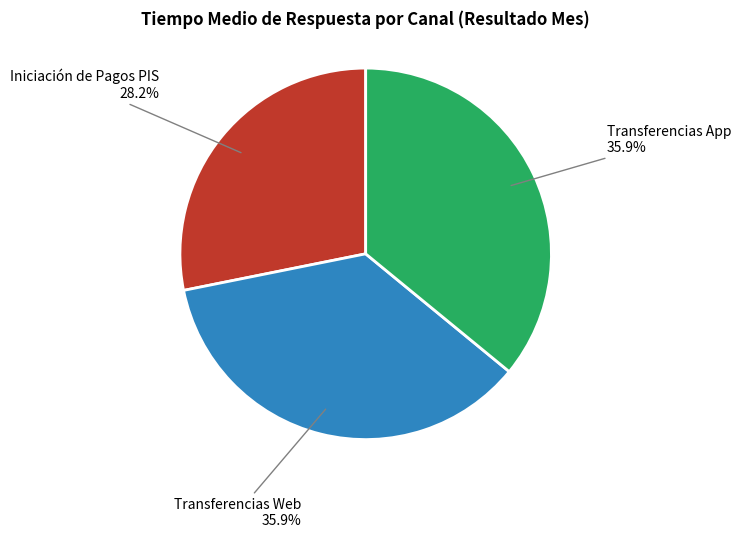

Is there any slice that represents more than half of the pie?

No